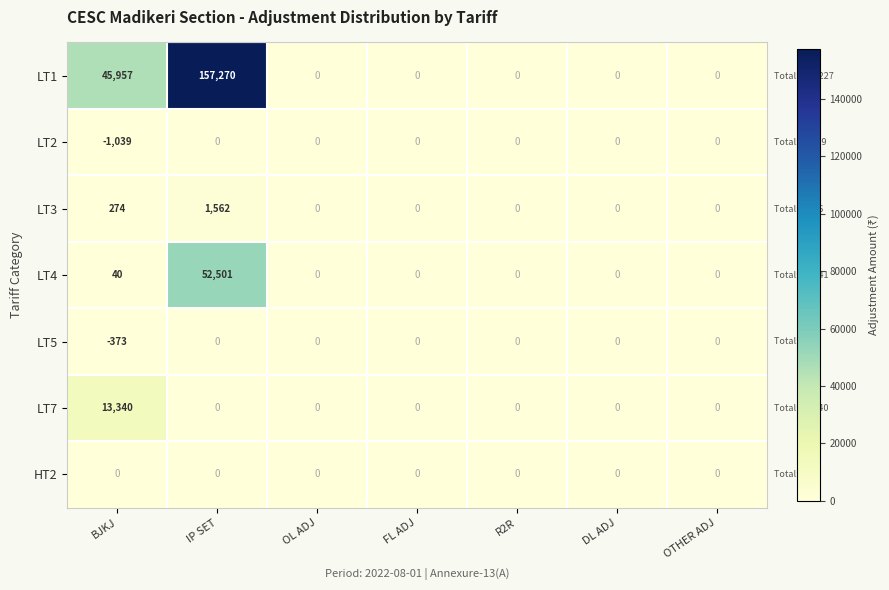

The value of LT4 at IP SET is 52501. True or false?

True